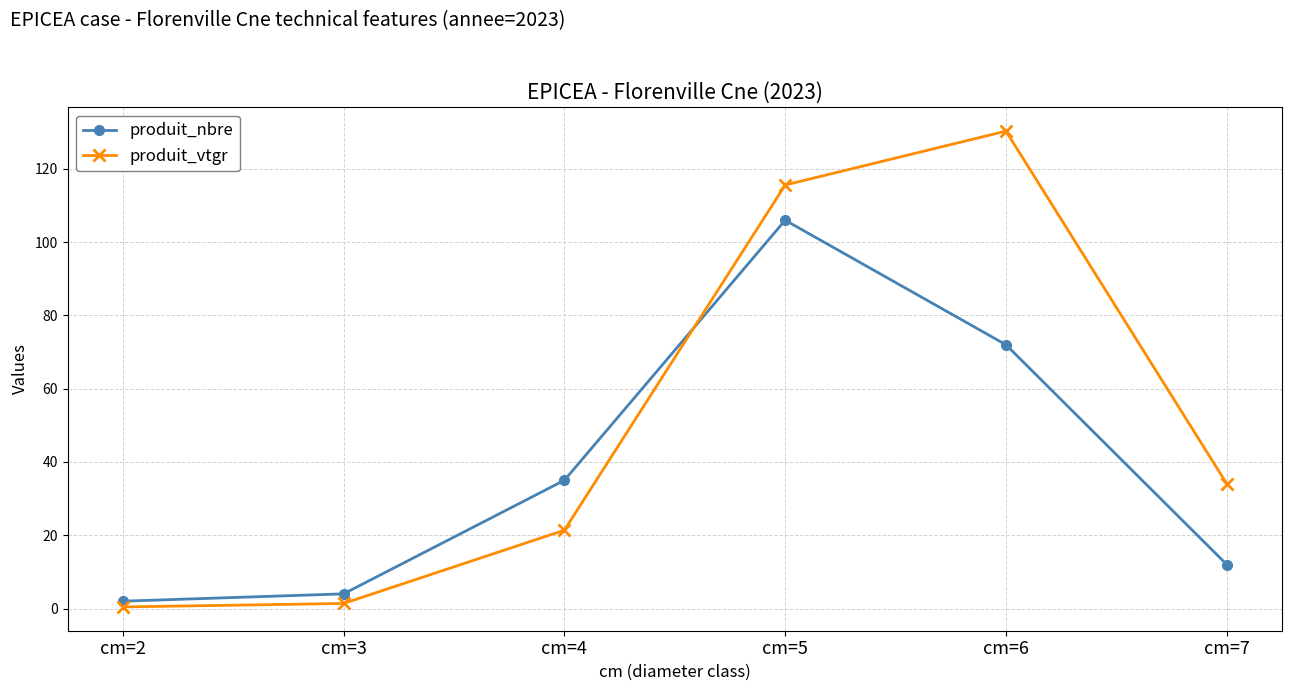

True or false: produit_nbre has a value of 39.3 at cm=5.

False